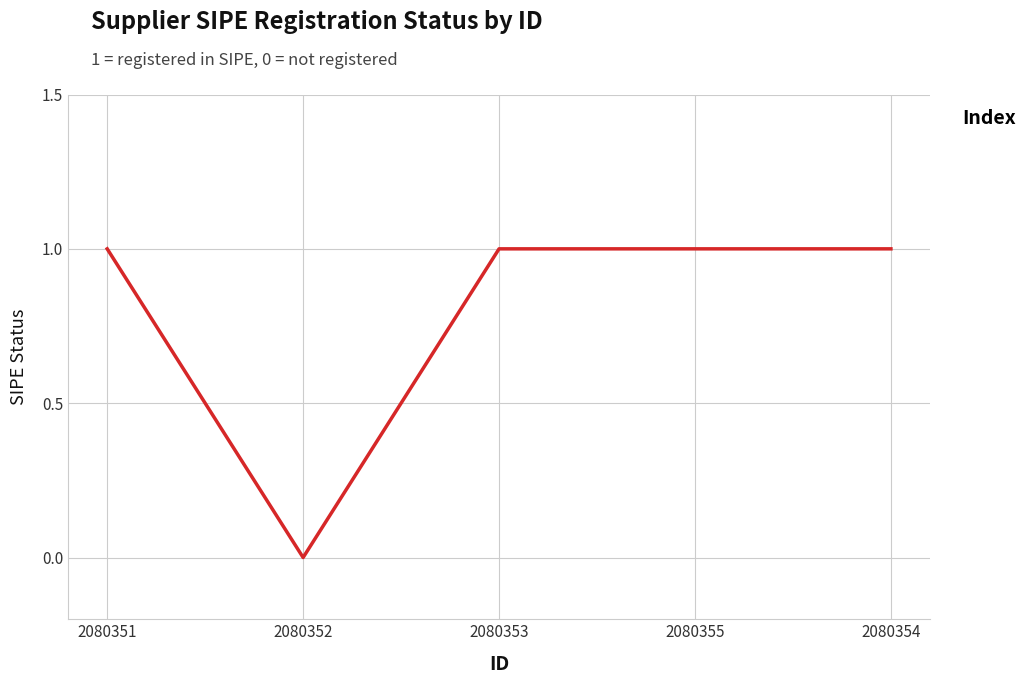

Reading left to right, transcribe all the data shown in this chart.

1	0	1	1	1